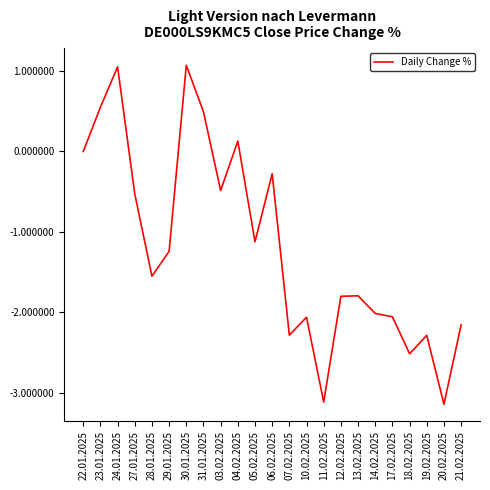

At which label is the value closest to -1?

05.02.2025